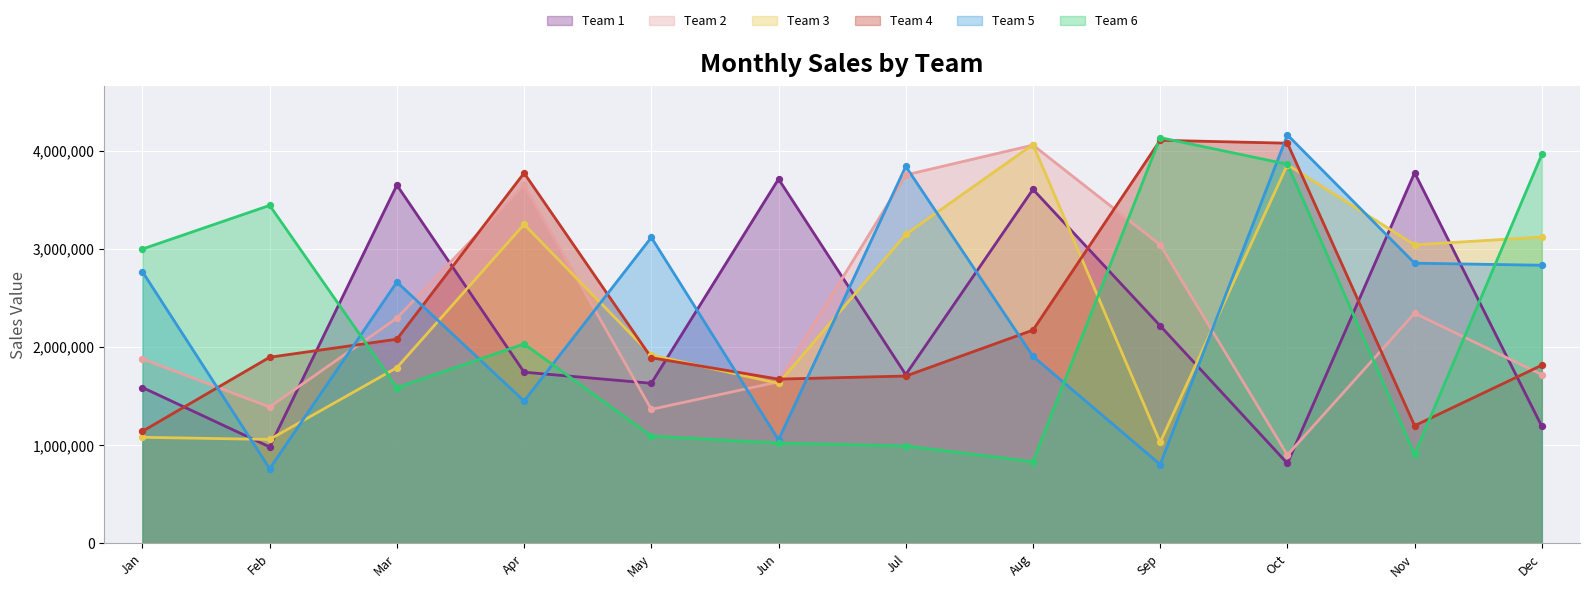

Which series contains the lowest Y value?

Team 5